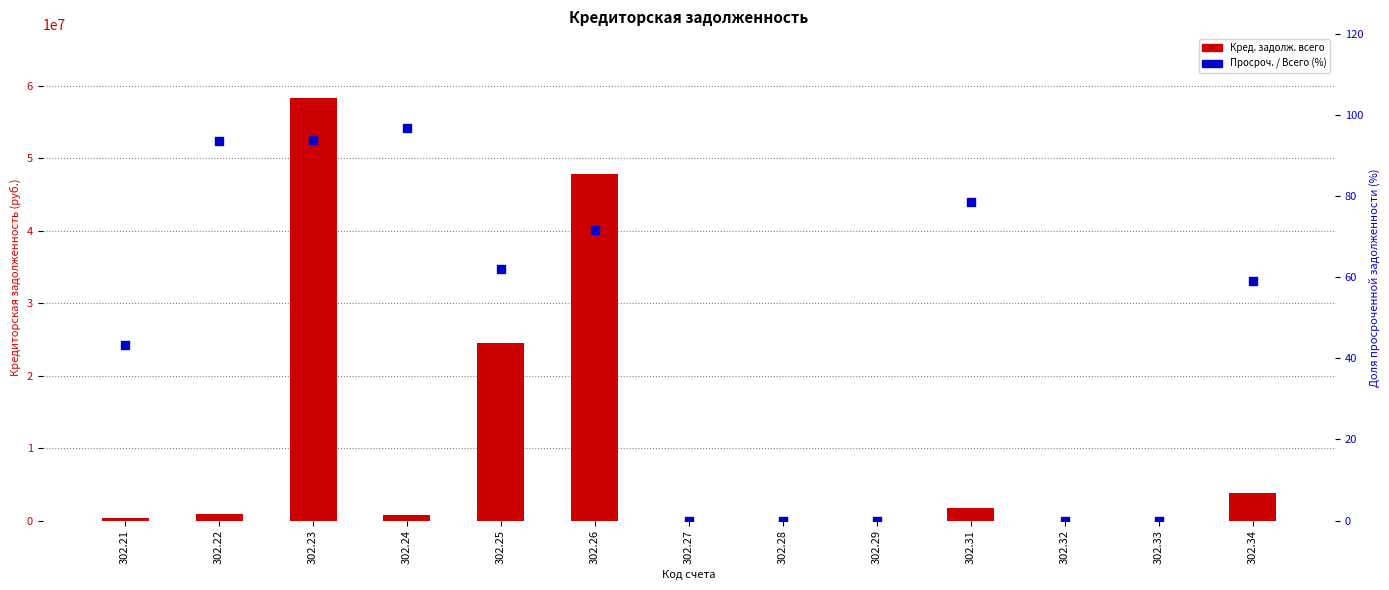

Which series has the largest Y range (max minus min)?

Кред. задолж. всего